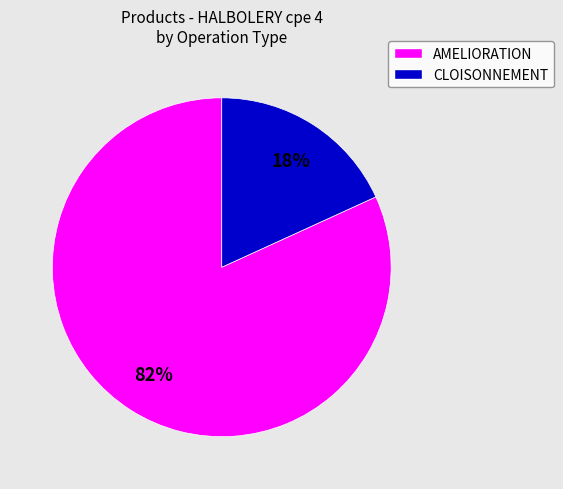

Is there a majority slice in this chart?

Yes